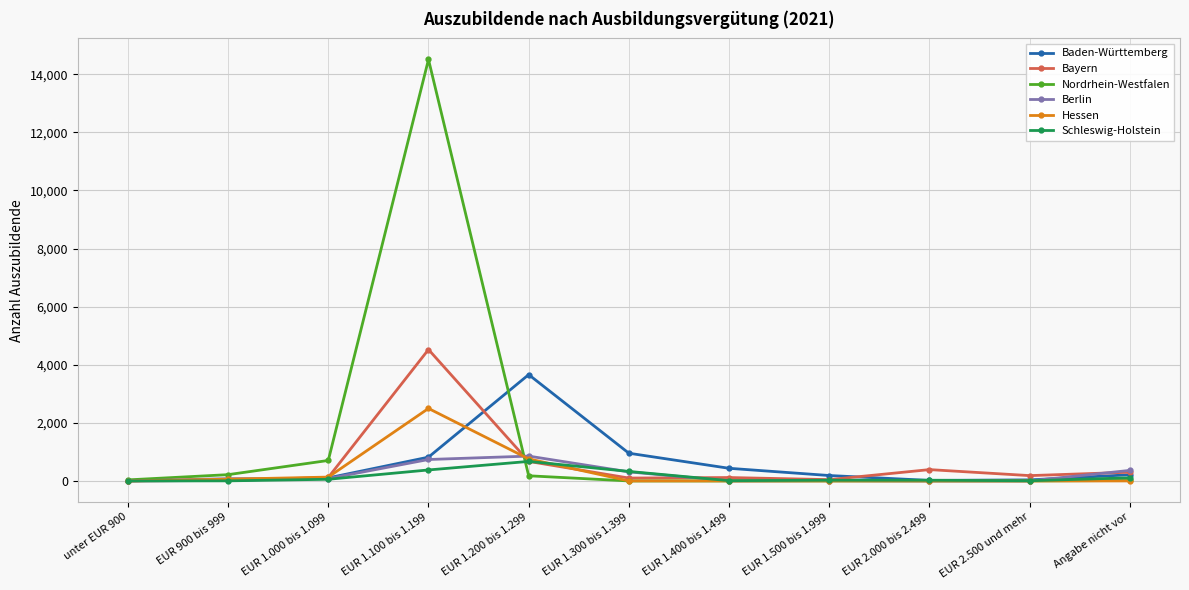

The value of Bayern at EUR 1.100 bis 1.199 is 6217. True or false?

False